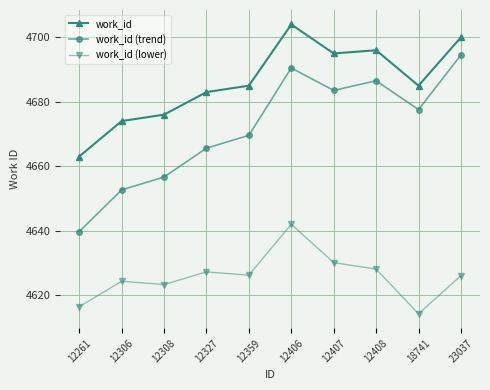

Which series has the widest spread of values?

work_id (trend)